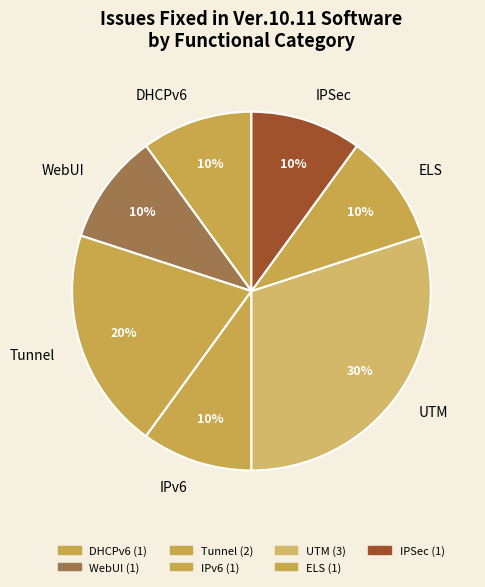

Between Tunnel and WebUI, which is larger?

Tunnel